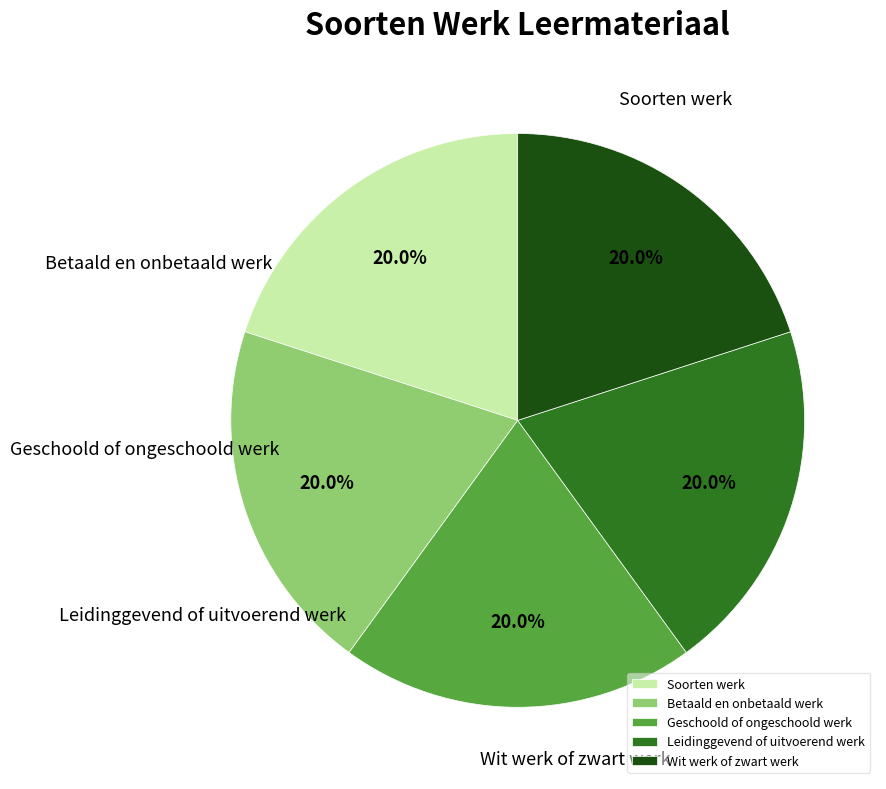

Is the sum of Betaald en onbetaald werk and Wit werk of zwart werk greater than half?

No